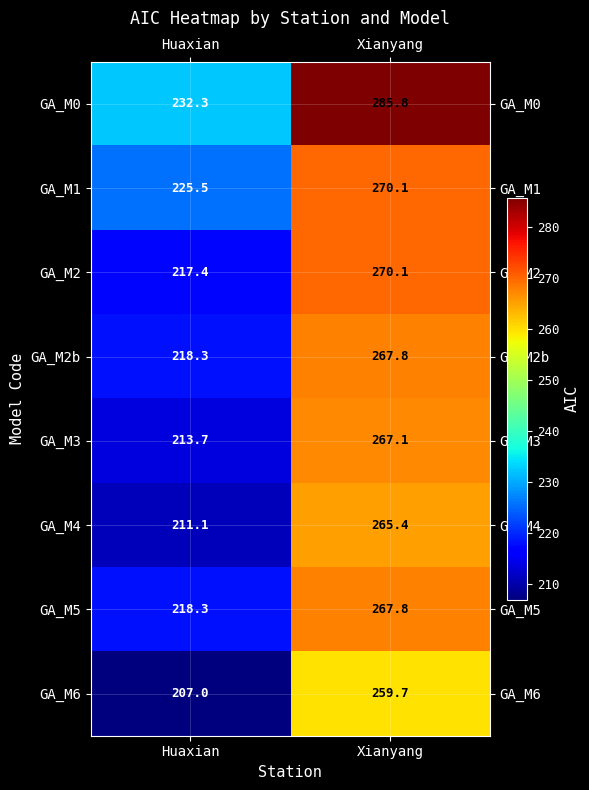

At how many categories does at least one series exceed 258?

1